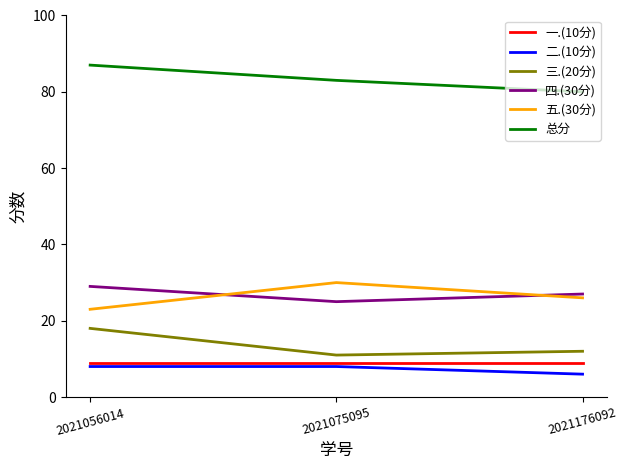

Reading right to left, extract all data points from this chart.

一.(10分): 9	9	9
二.(10分): 6	8	8
三.(20分): 12	11	18
四.(30分): 27	25	29
五.(30分): 26	30	23
总分: 80	83	87